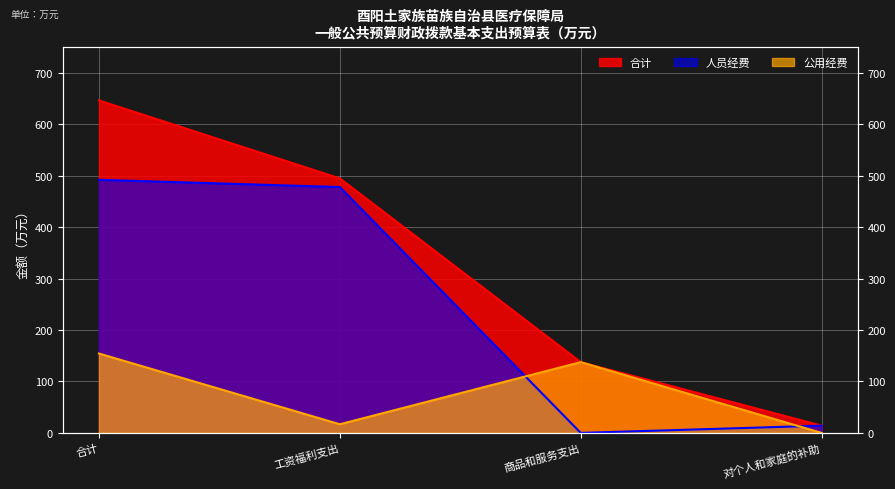

At which label is 公用经费 closest to 77?

工资福利支出